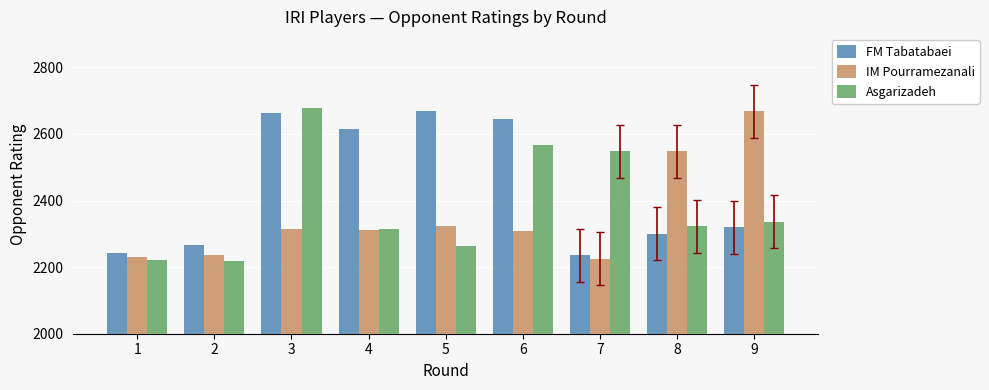

How many bars are there in total?

27